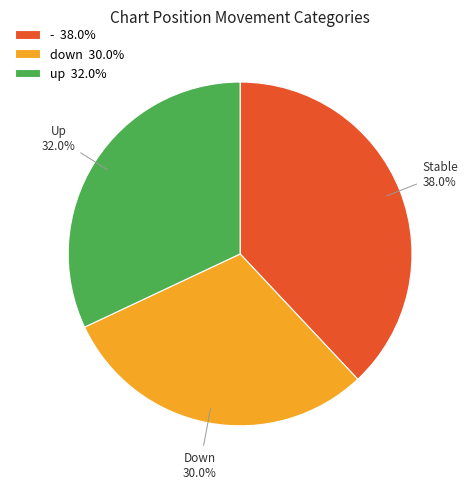

What portion of the pie excludes up?

68.0%